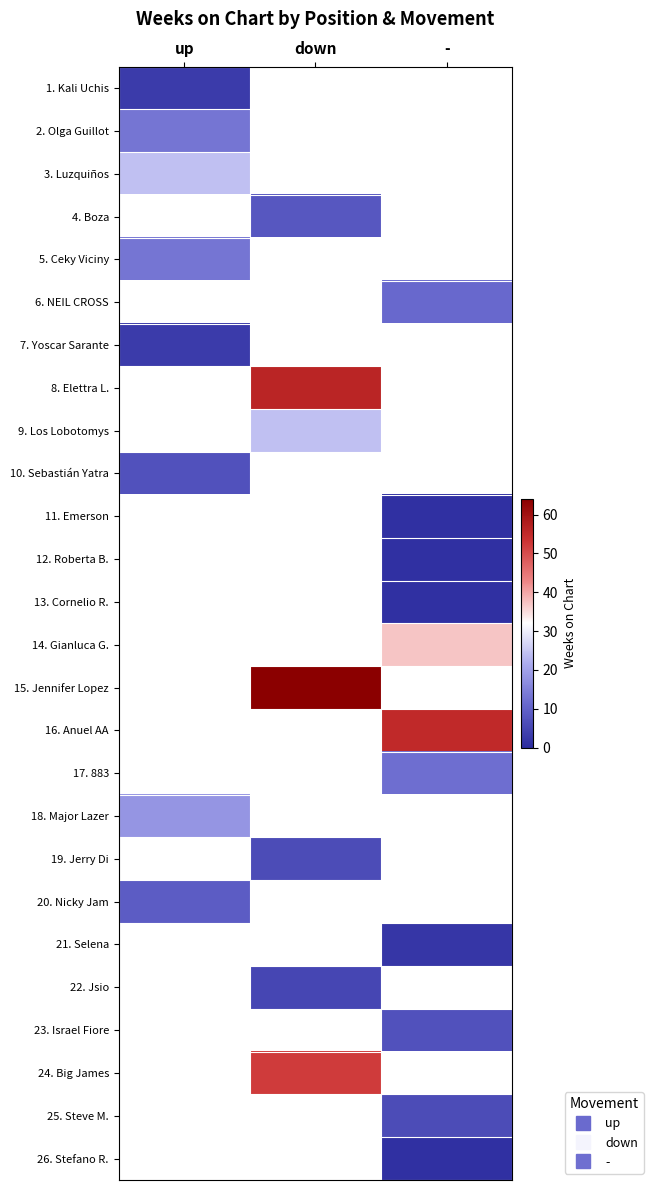

What is the minimum value shown in the chart?

1.0